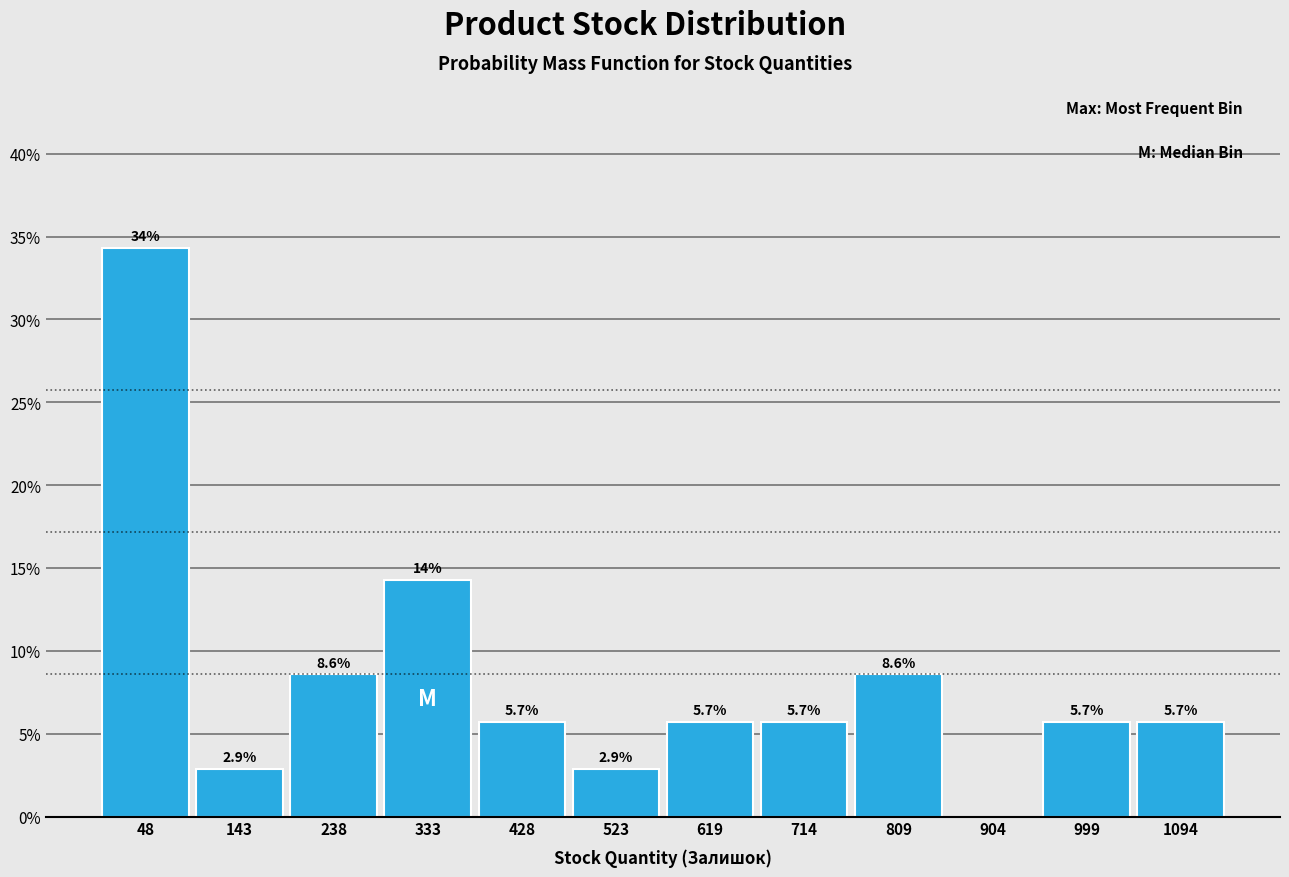

Which range on the x-axis has the tallest bar?

0 to 100